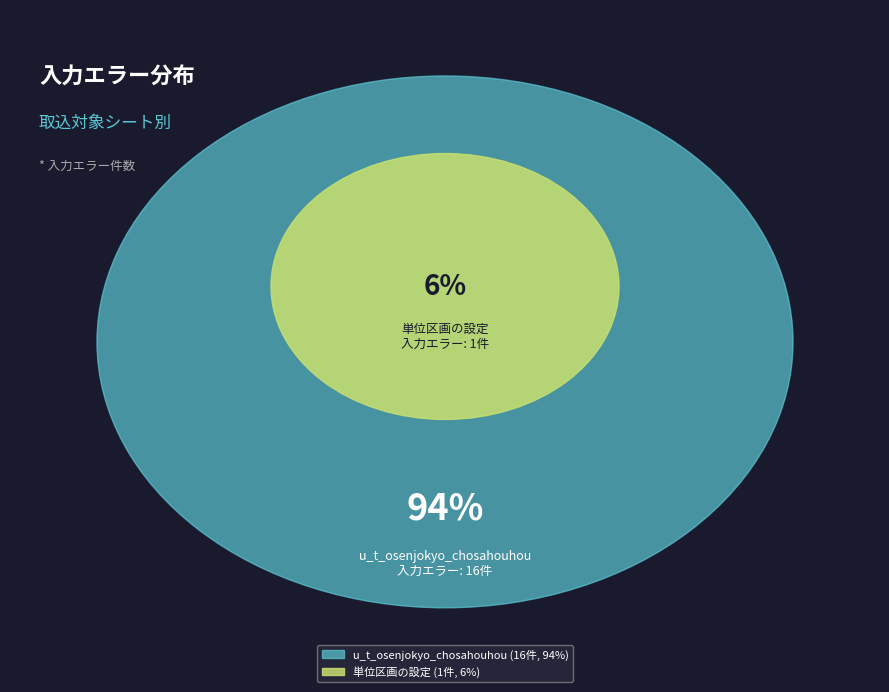

Count the number of slices in the pie.

2